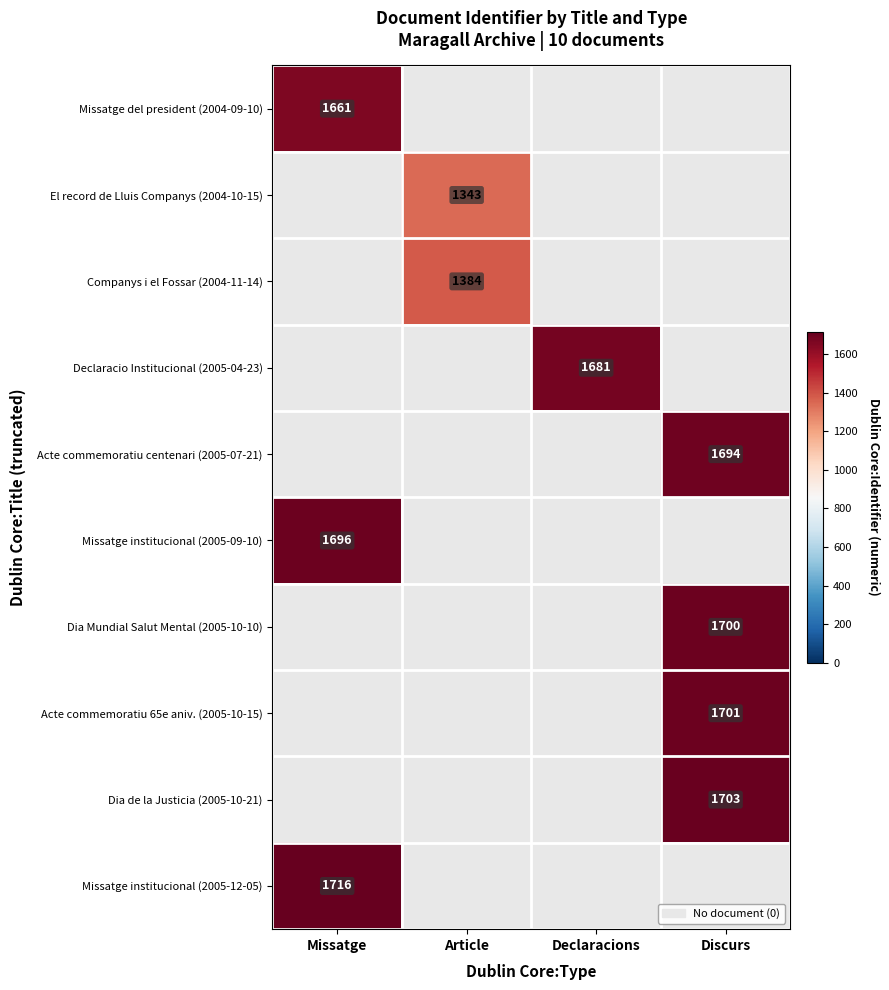

At how many categories does at least one series exceed 1681?

2